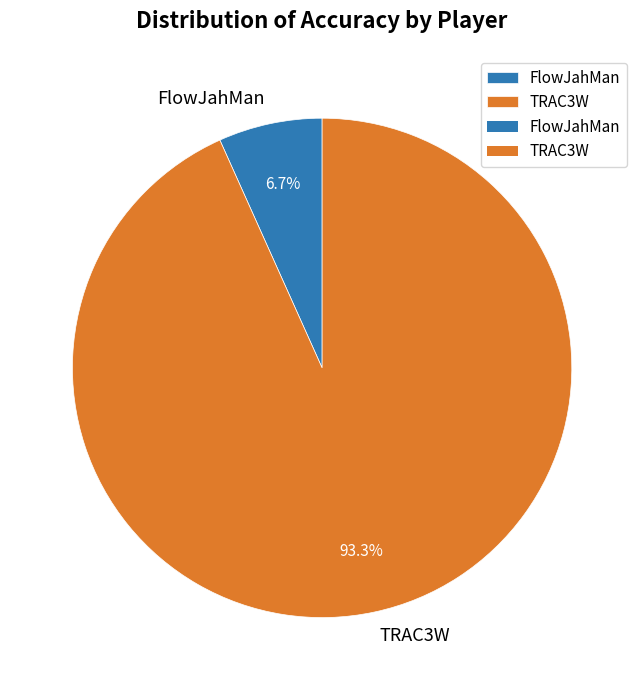

True or false: TRAC3W accounts for 86% of the total.

False